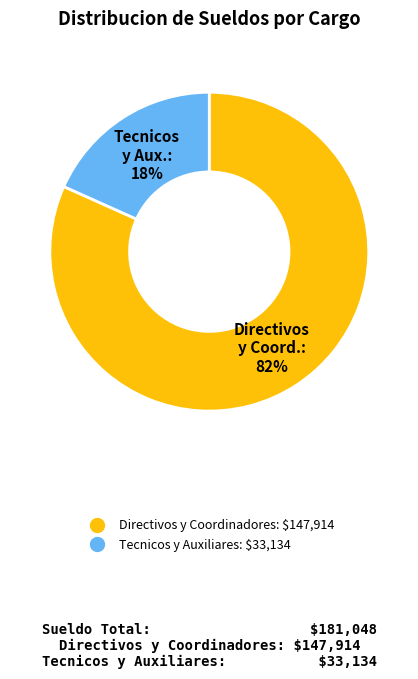

Does any single category account for the majority?

Yes